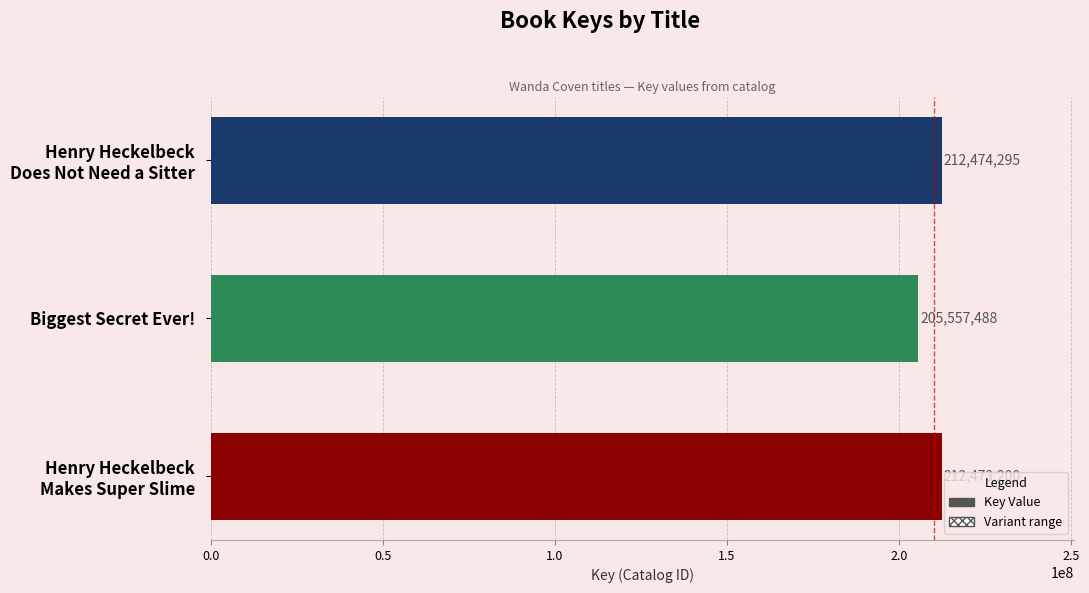

What is the difference between the maximum and minimum values?

6916807